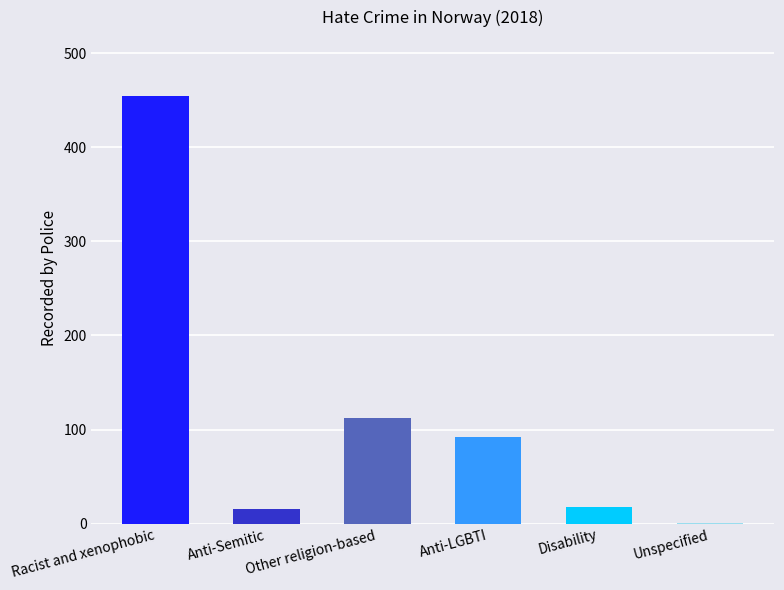

What is the average value?

116